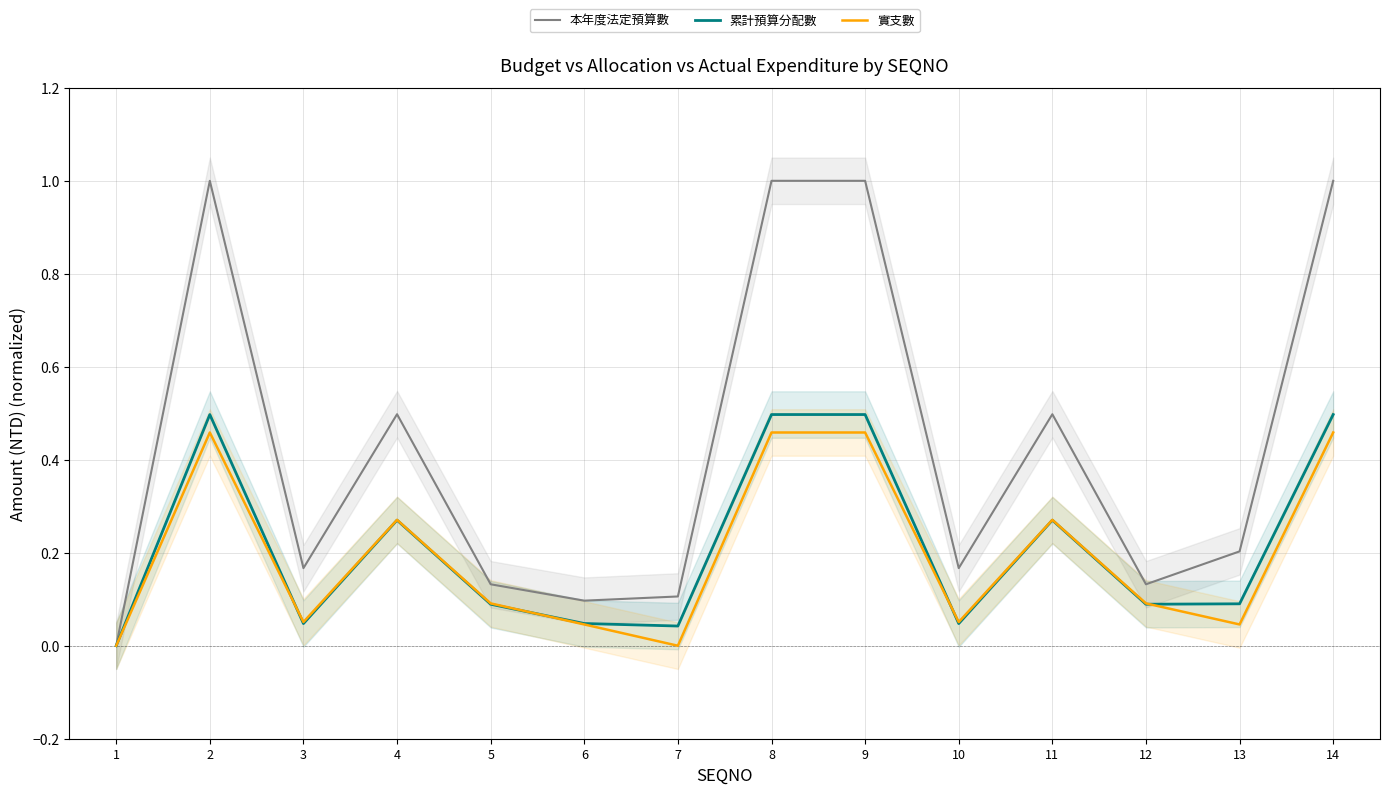

Where do 累計預算分配數 and 實支數 first cross each other?

2 and 3